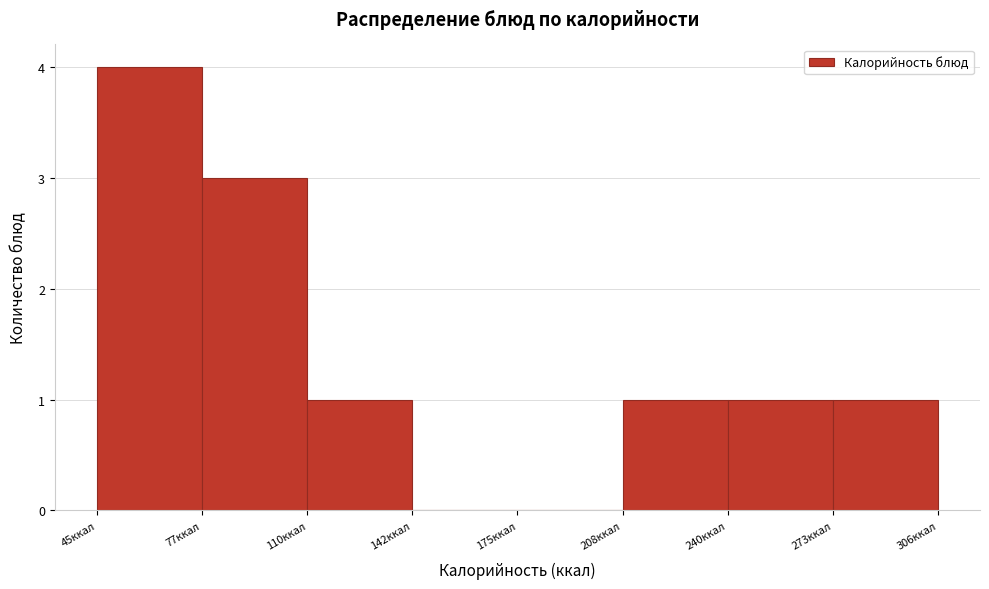

Reading left to right, transcribe this chart: for each bar, give the range it covers on the x-axis and its height. Neither the bar edges nor the heights are printed on the chart, so give them approximately, as read against the axes.

45 to 80: 4
80 to 110: 3
110 to 145: 1
145 to 175: 0
175 to 210: 0
210 to 240: 1
240 to 275: 1
275 to 305: 1